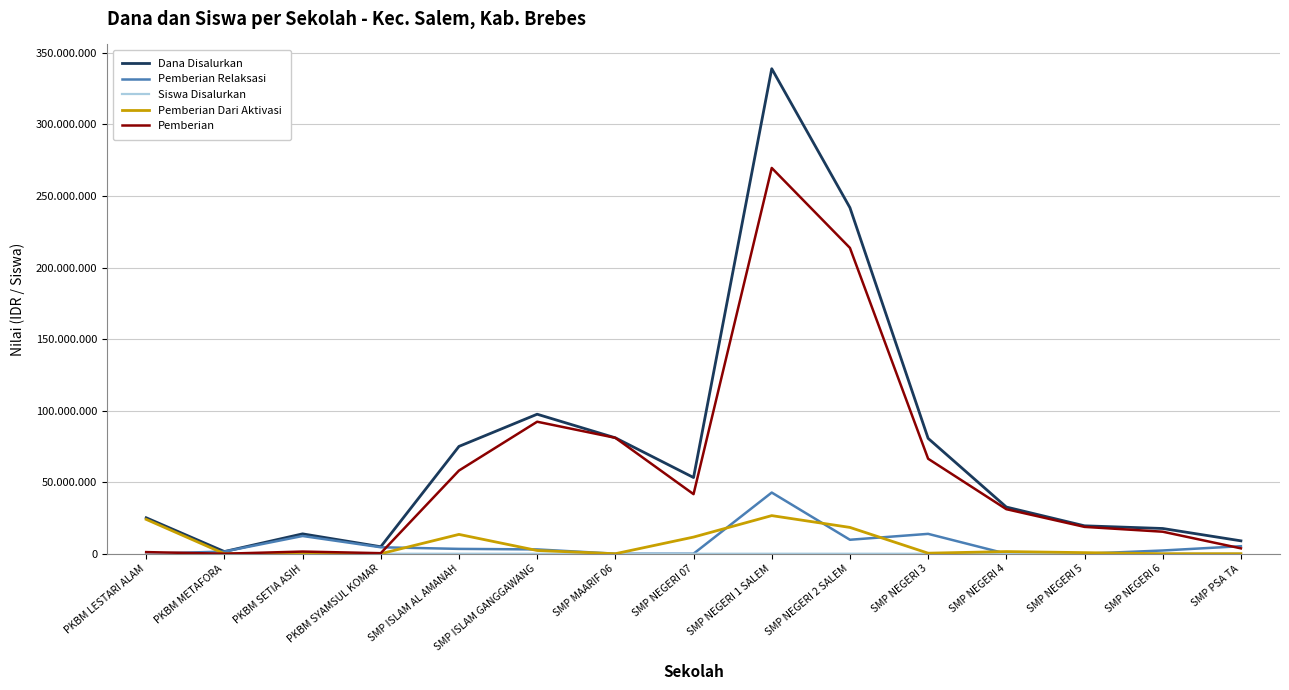

Does the chart have visible grid lines?

Yes